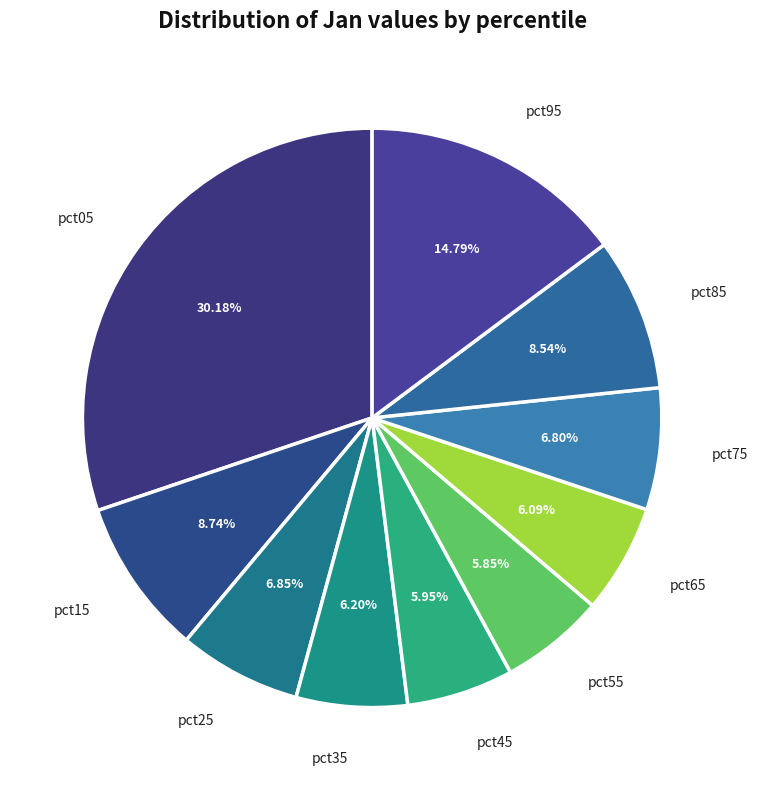

Count the number of slices in the pie.

10